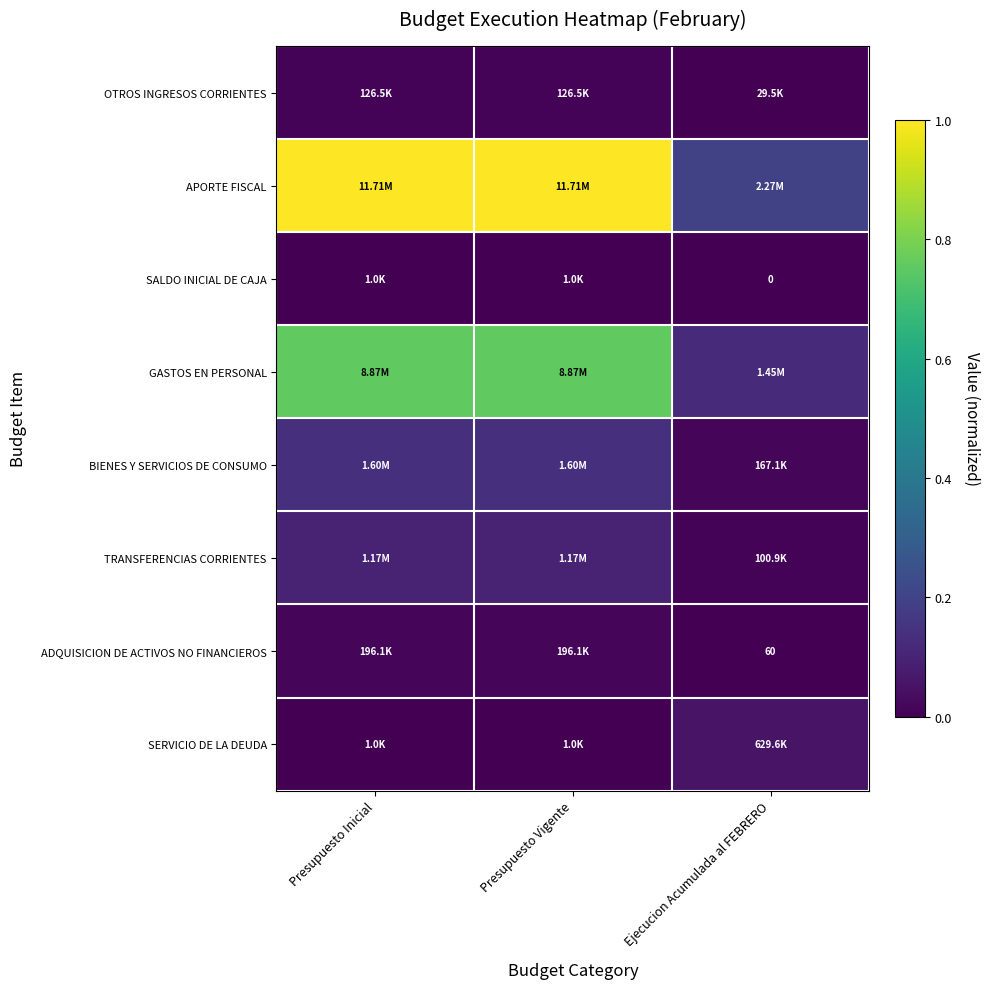

At Ejecucion Acumulada al FEBRERO, list the series in order from smallest to largest.

SALDO INICIAL DE CAJA, ADQUISICION DE ACTIVOS NO FINANCIEROS, OTROS INGRESOS CORRIENTES, TRANSFERENCIAS CORRIENTES, BIENES Y SERVICIOS DE CONSUMO, SERVICIO DE LA DEUDA, GASTOS EN PERSONAL, APORTE FISCAL